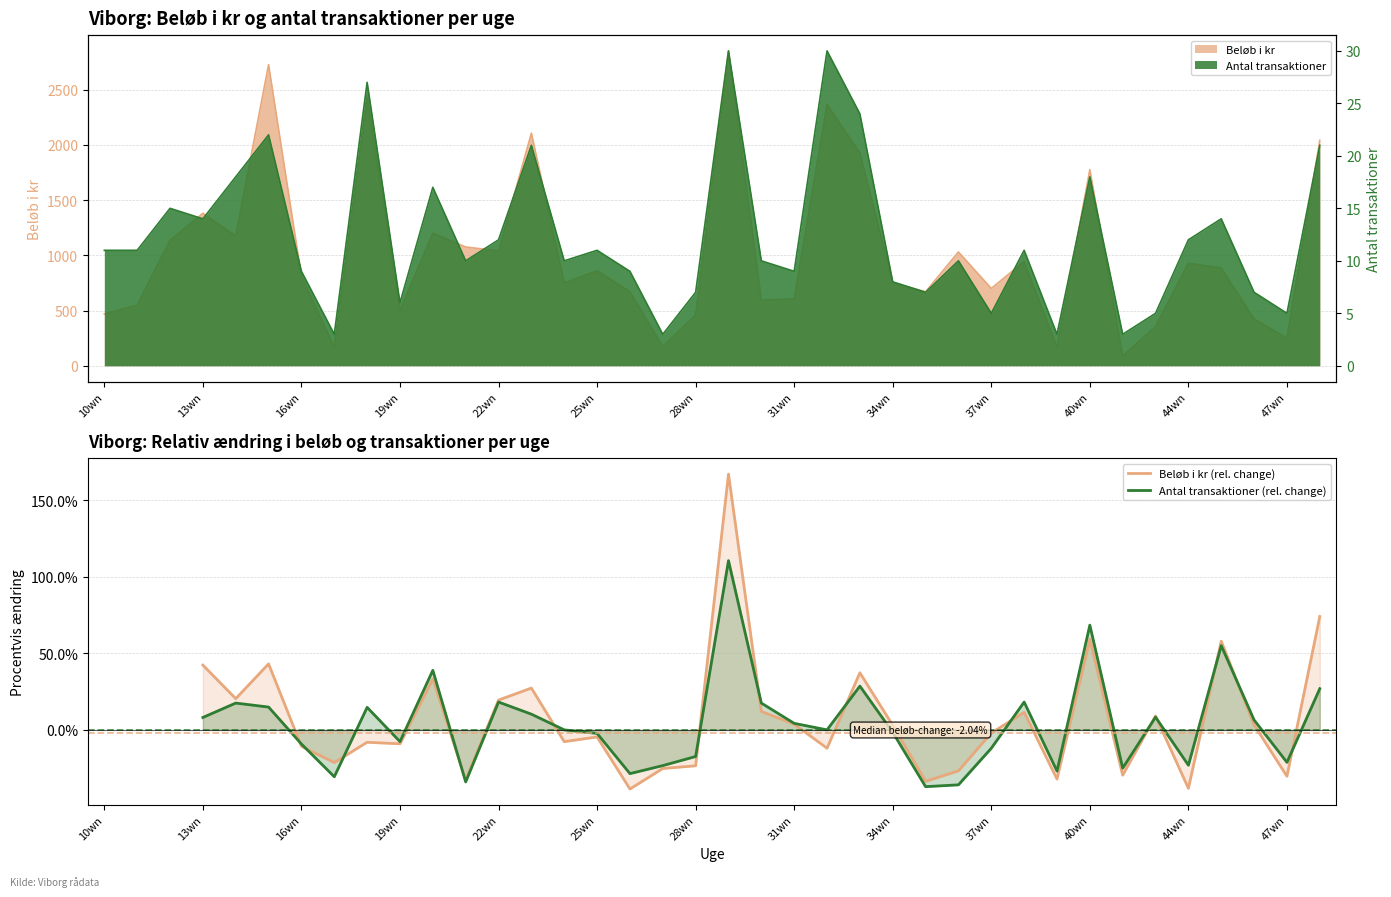

The value of Antal transaktioner (rel. change) at 32 is 8.3. True or false?

True